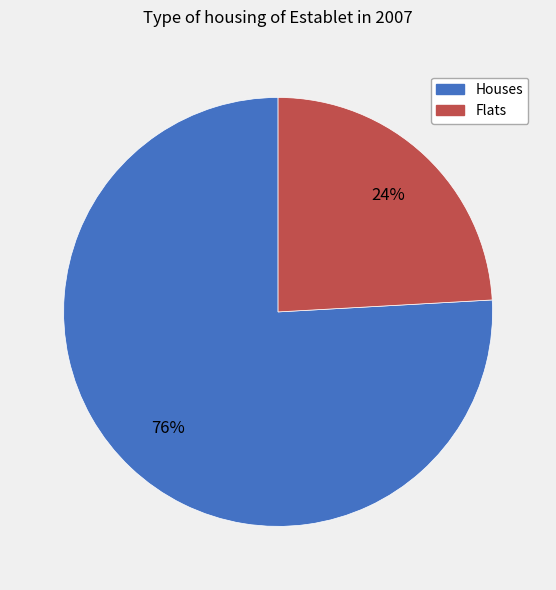

How many slices are in this pie chart?

2